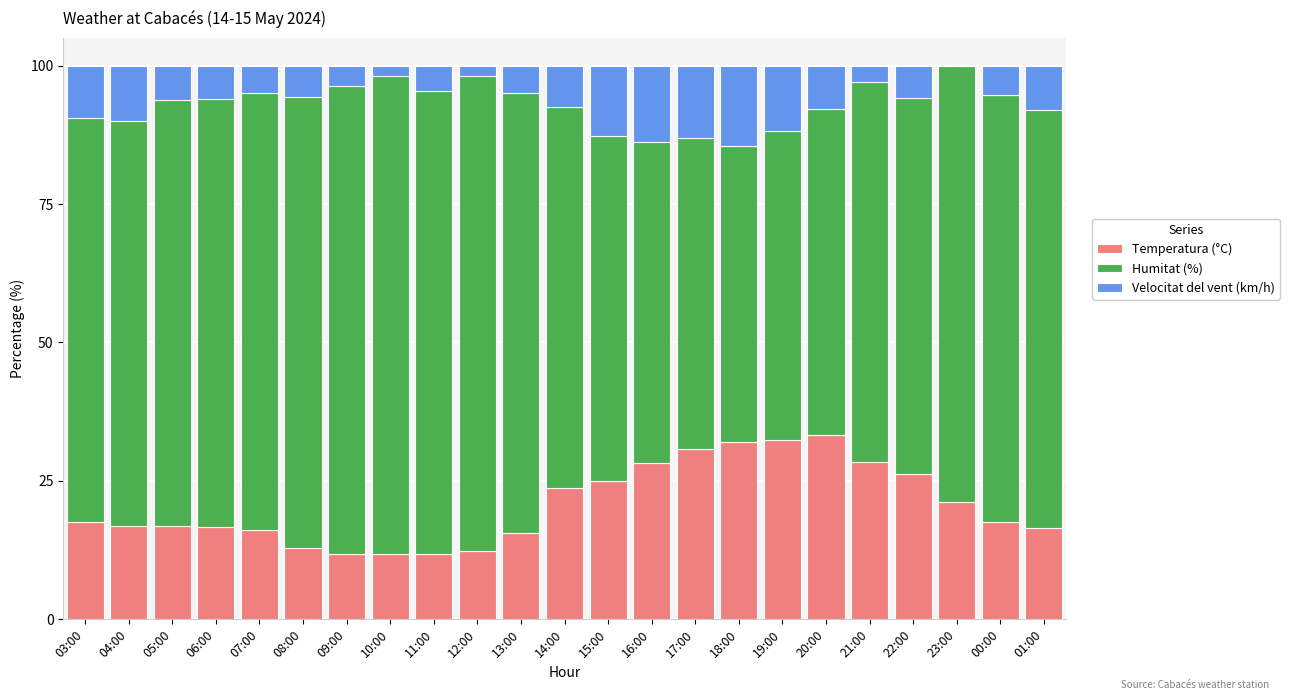

What is the highest value of the Temperatura (°C) series?

33.3